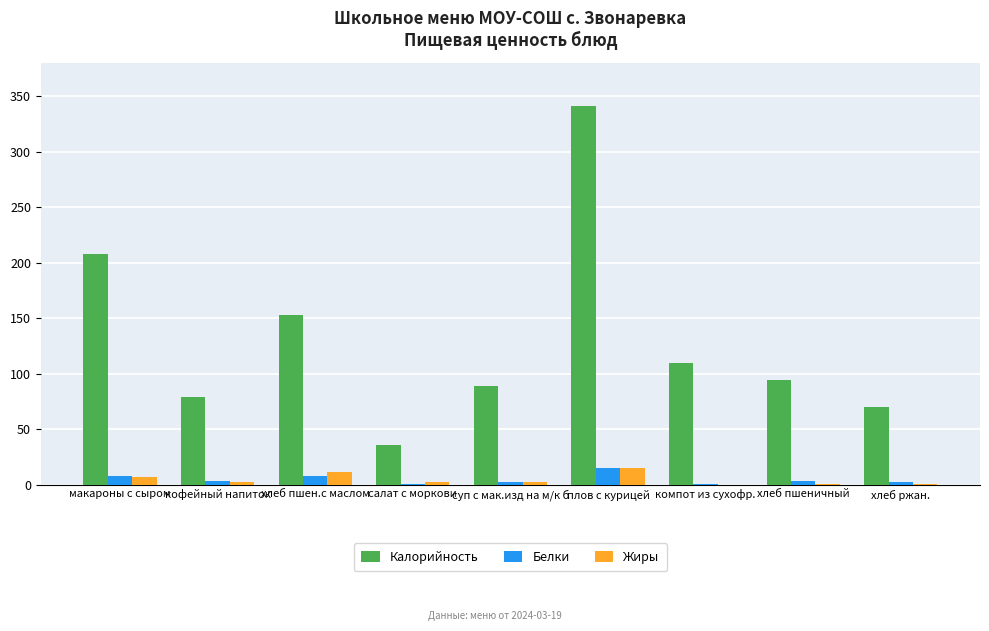

What is the spread (max minus min) of values at макароны с сыром?

200.9